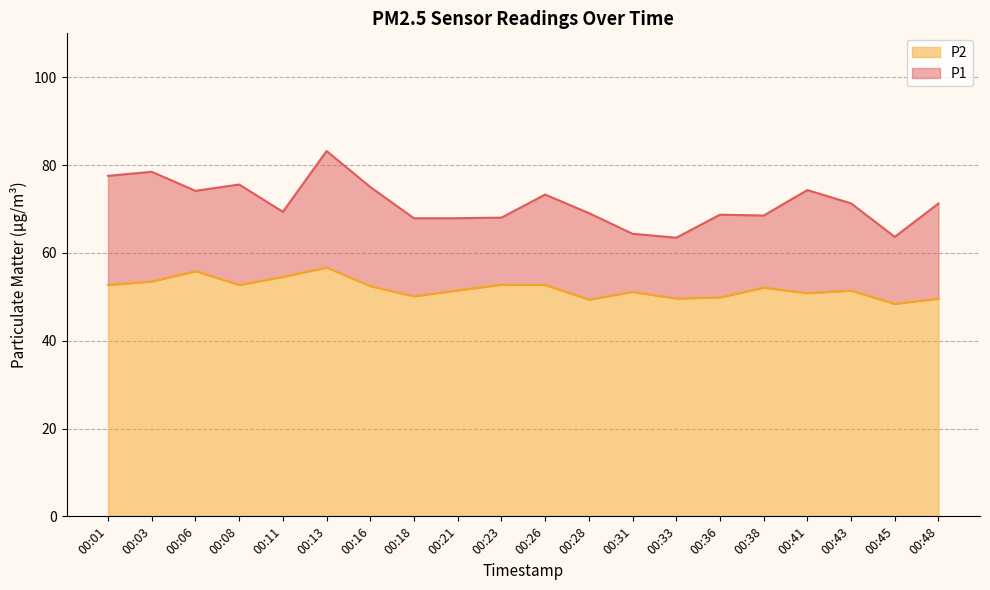

What is the total value across all series at 00:06?

74.1